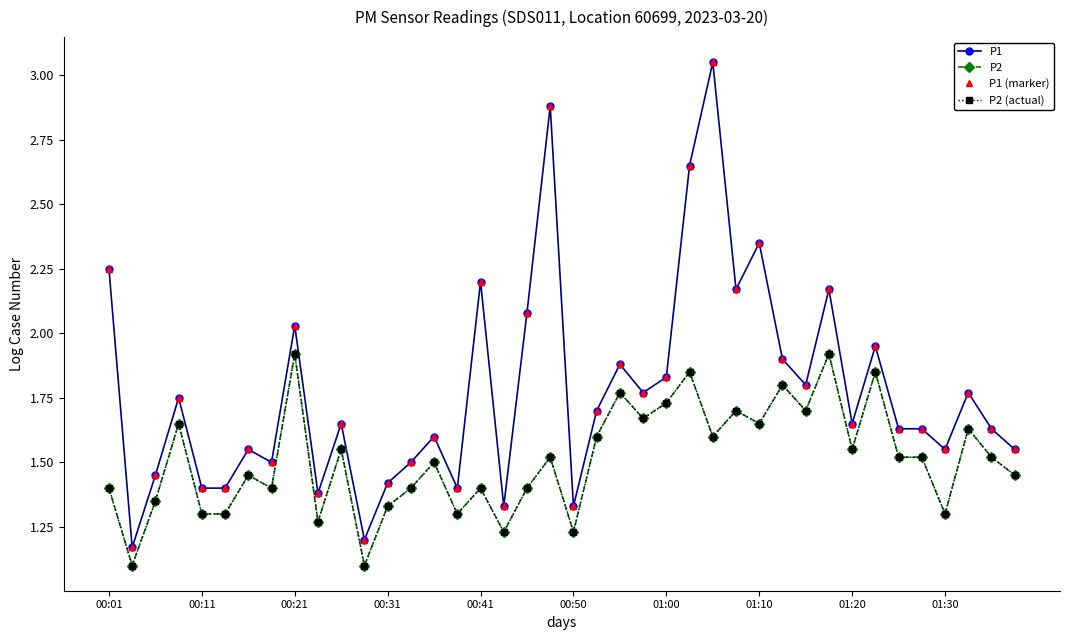

Is this an area chart (filled region under the line)?

No